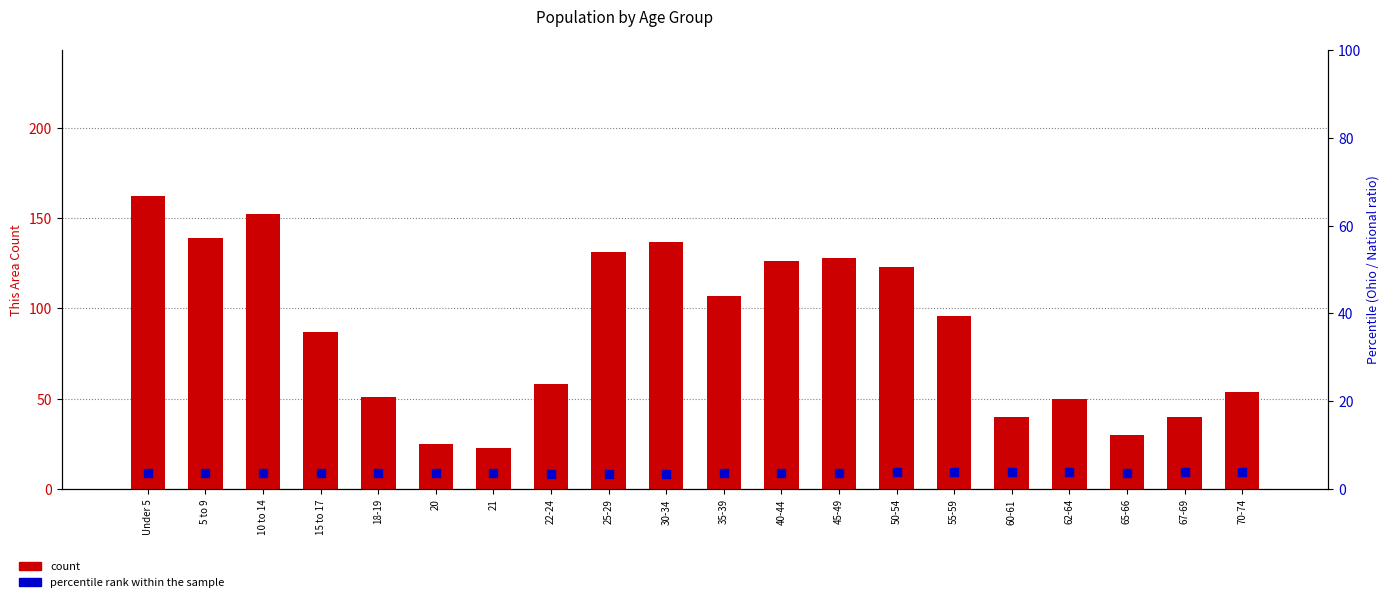

At which category is the sum across all series the highest?

Under 5